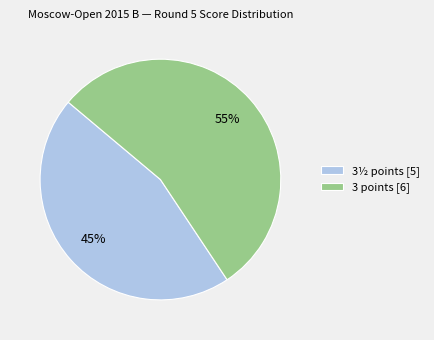

Is it true that 3½ points [5] is 52% of the pie?

False